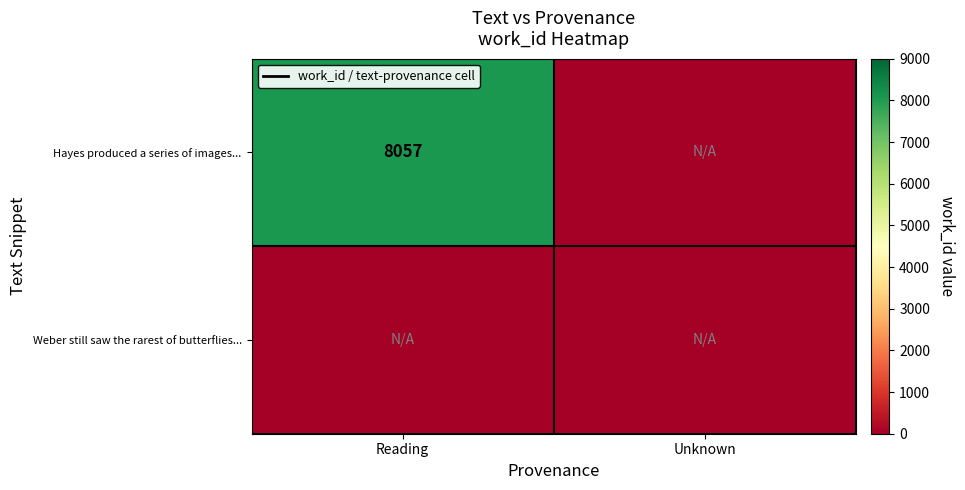

Which category has the lowest value across all series?

Unknown